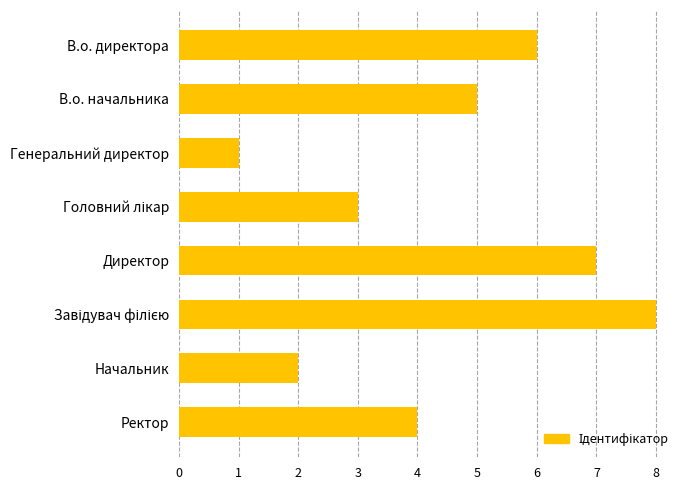

What is the sum of all values?

36